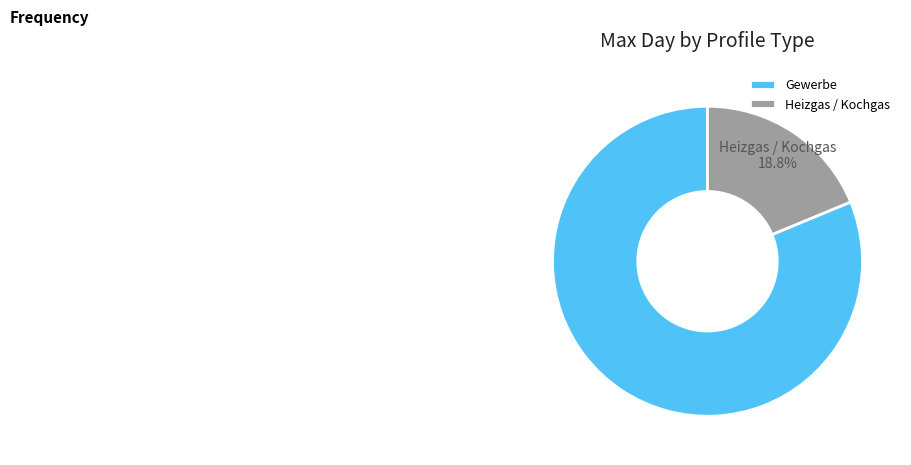

Does Gewerbe account for over 50% of the chart?

Yes